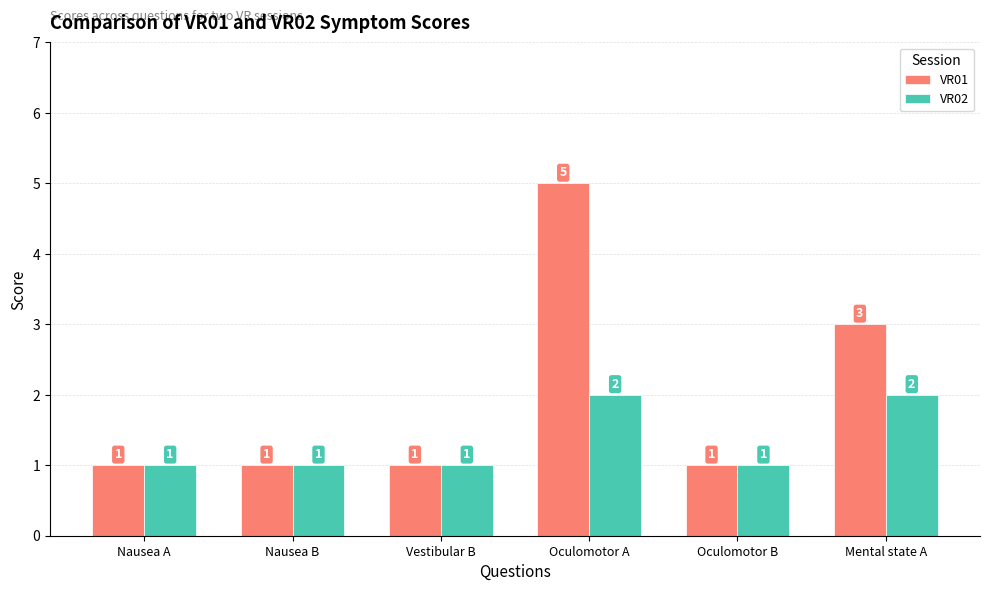

Count the VR01 values in the range 1 to 3.

5